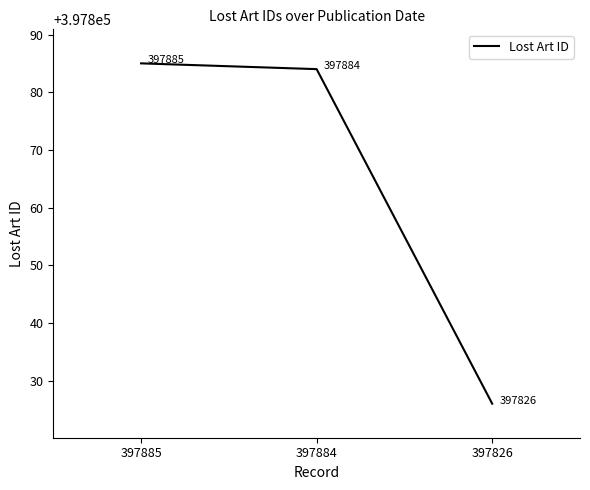

How many values are below 397884?

1